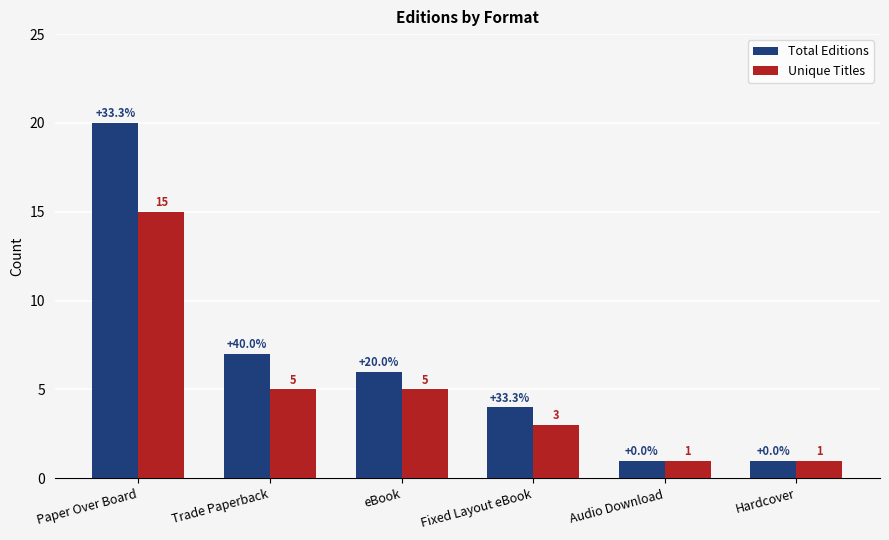

The value of Unique Titles at Hardcover is 1. True or false?

True